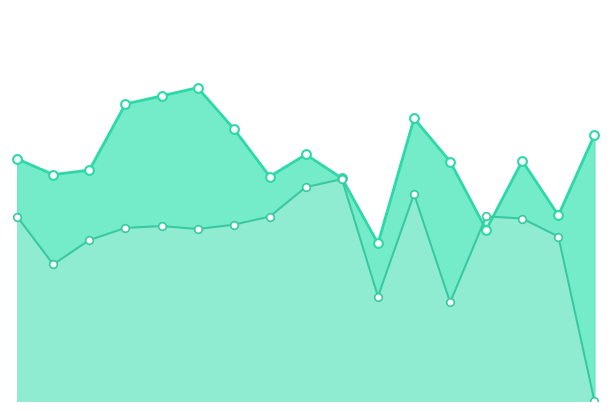

At how many categories does at least one series exceed 0?

17